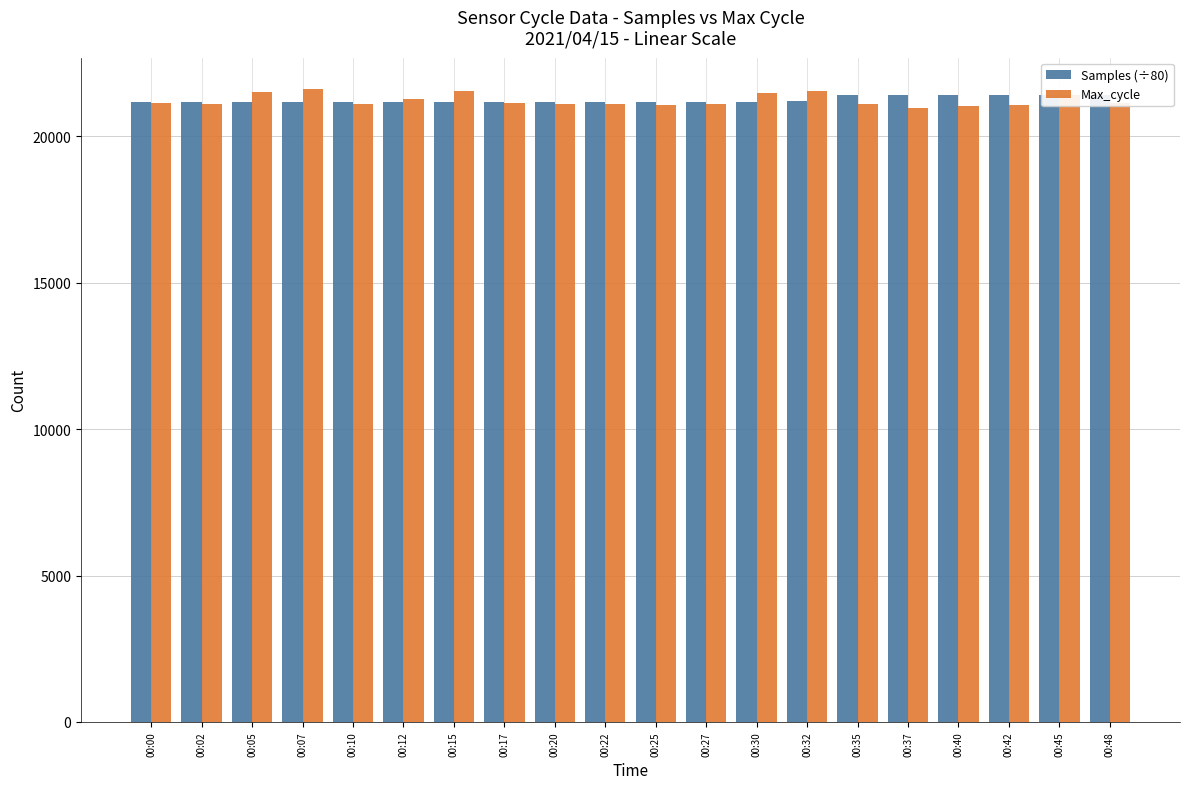

Does the chart contain any negative values?

No